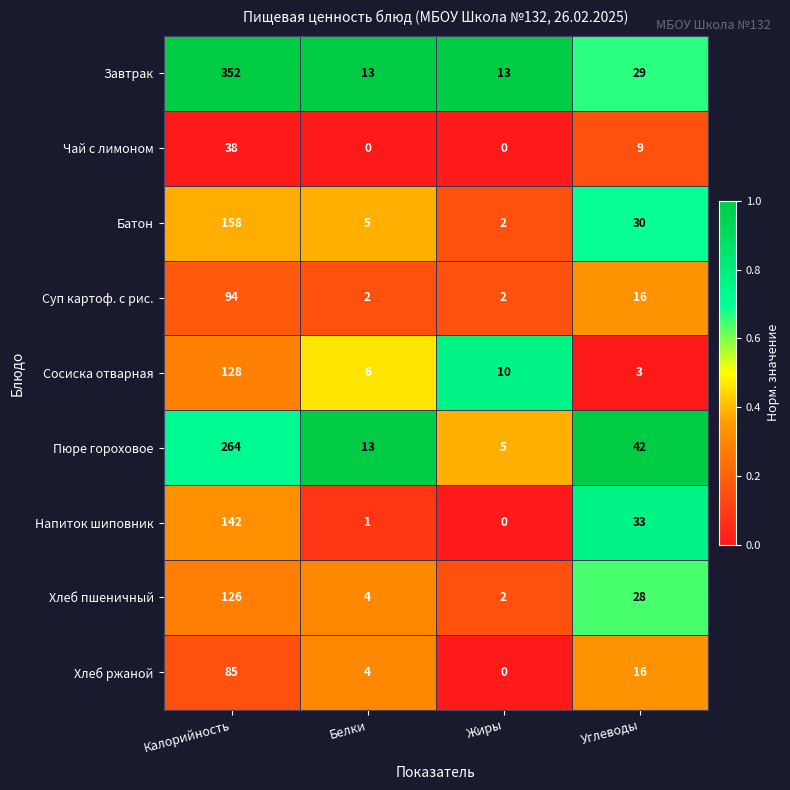

The Пюре гороховое series shows 13 at Белки. True or false?

True